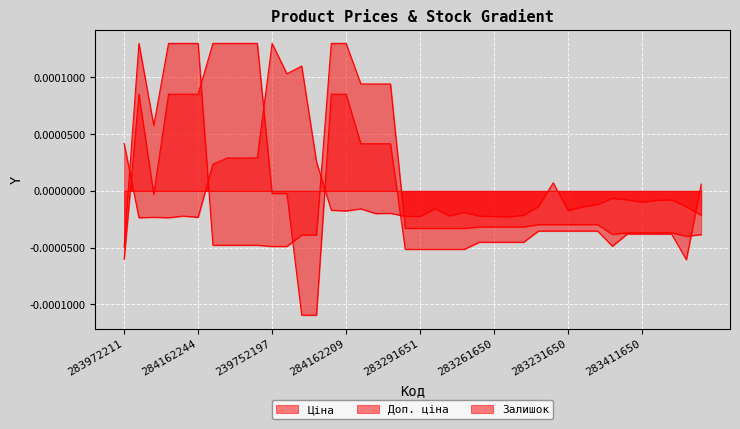

Is the value of Доп. ціна at 283411651 greater than the value of Ціна at 239792197?

Yes